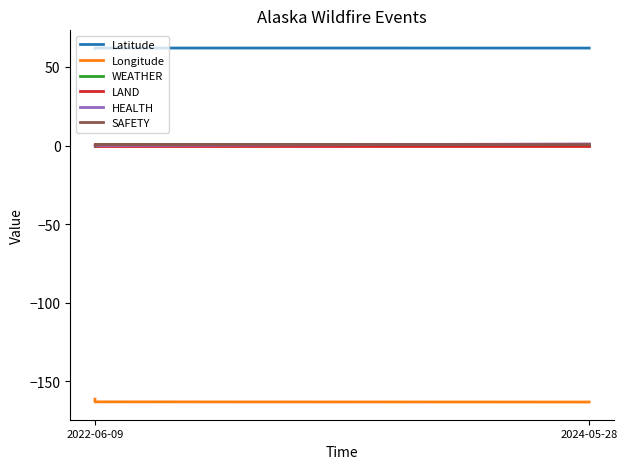

What is the highest value of the HEALTH series?

1.0